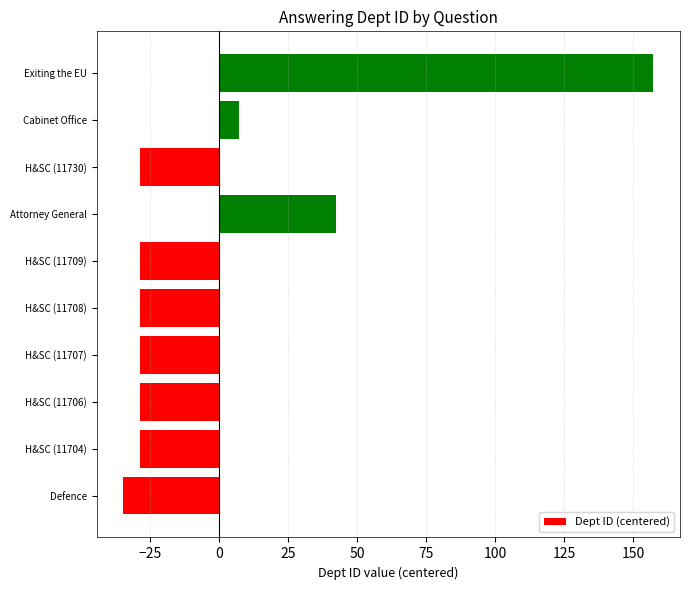

Reading bottom to top, list all the values displayed in this chart.

-34.7	-28.7	-28.7	-28.7	-28.7	-28.7	42.3	-28.7	7.3	157.3